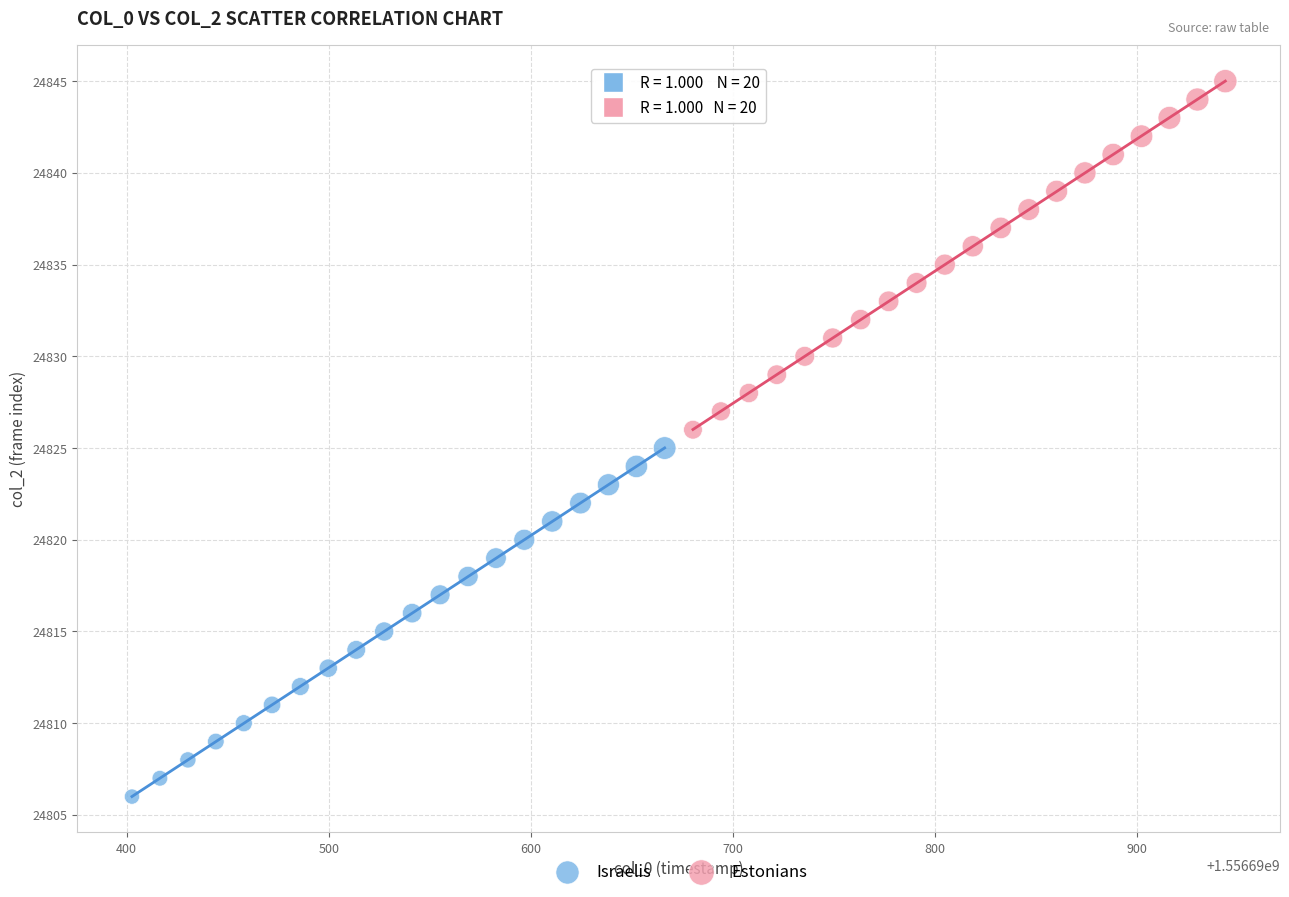

Which series reaches the minimum Y coordinate?

Israelis